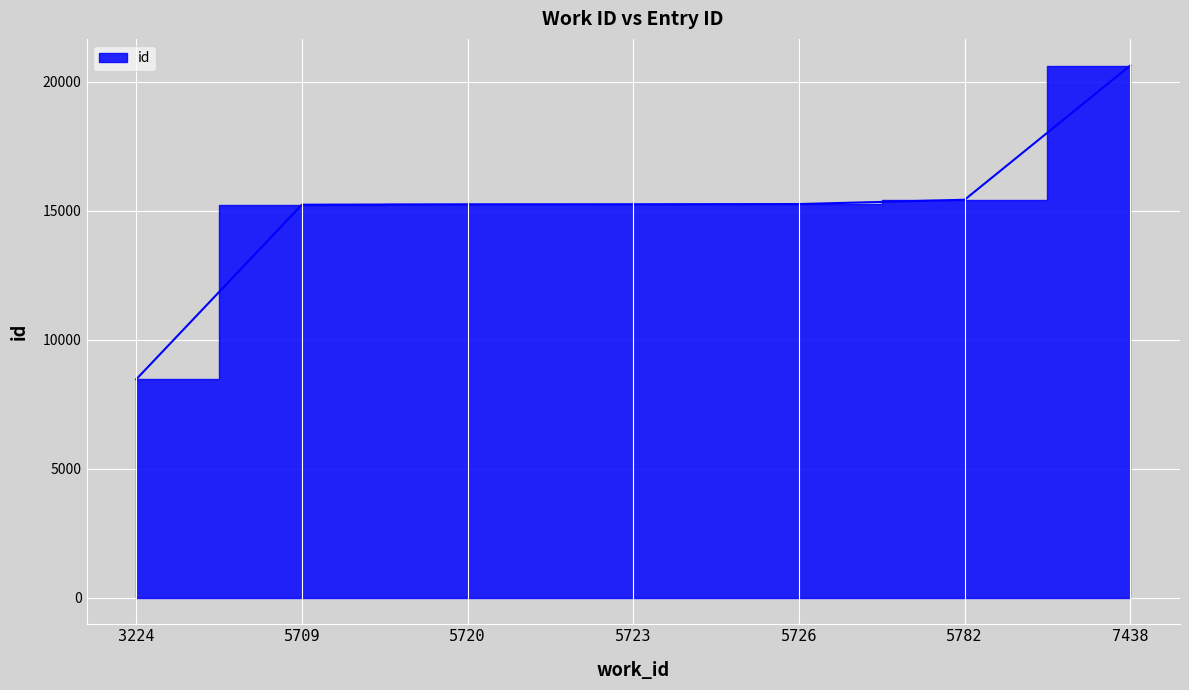

The chart shows a value of 22052 at 5726. True or false?

False